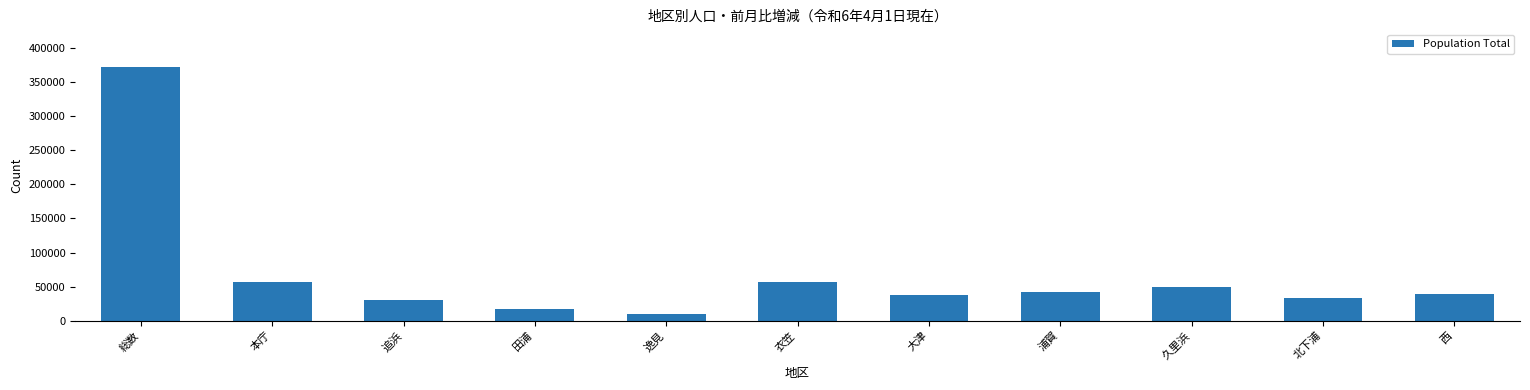

Which category has the highest value across all series?

総数